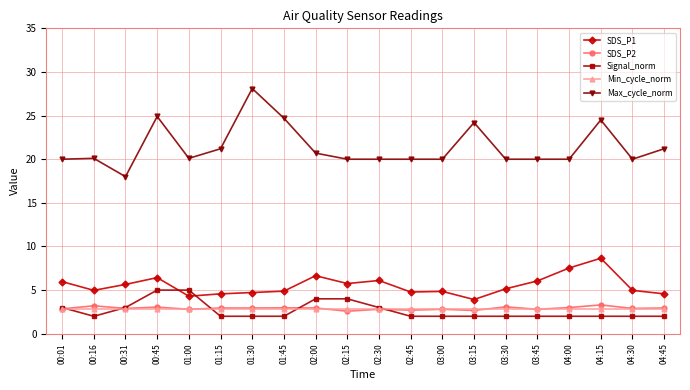

Is the value of Max_cycle_norm at 00:31 greater than the value of Signal_norm at 04:30?

Yes